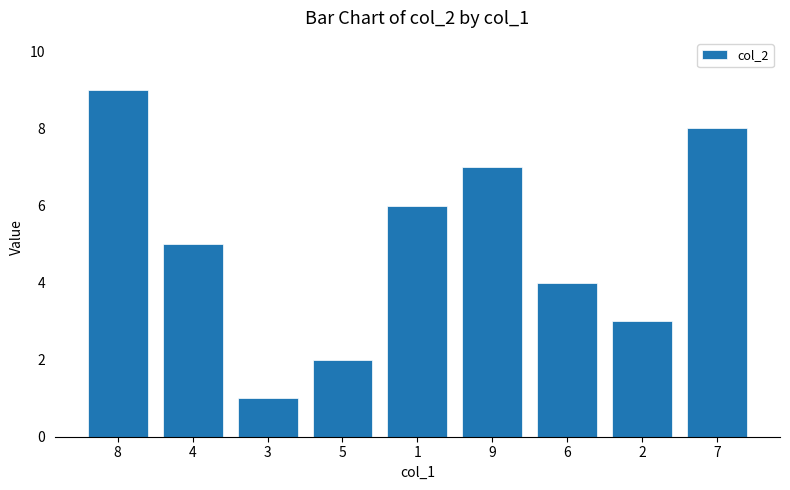

Count the number of data series in this chart.

1